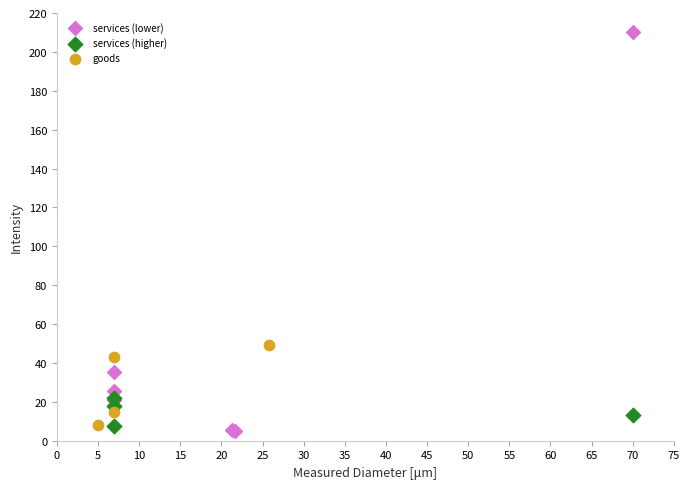

Which series reaches the maximum Y coordinate?

services (lower)